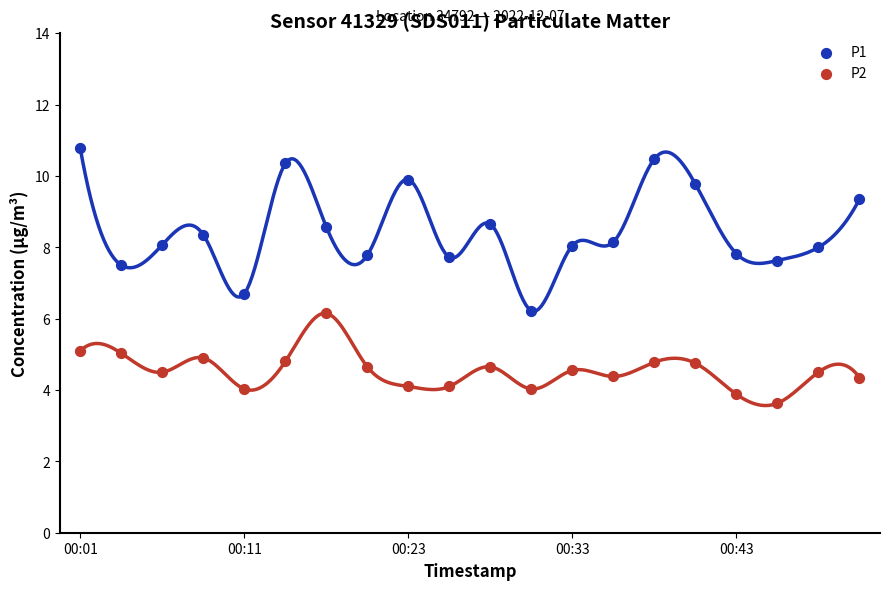

Which series reaches the maximum Y coordinate?

P1